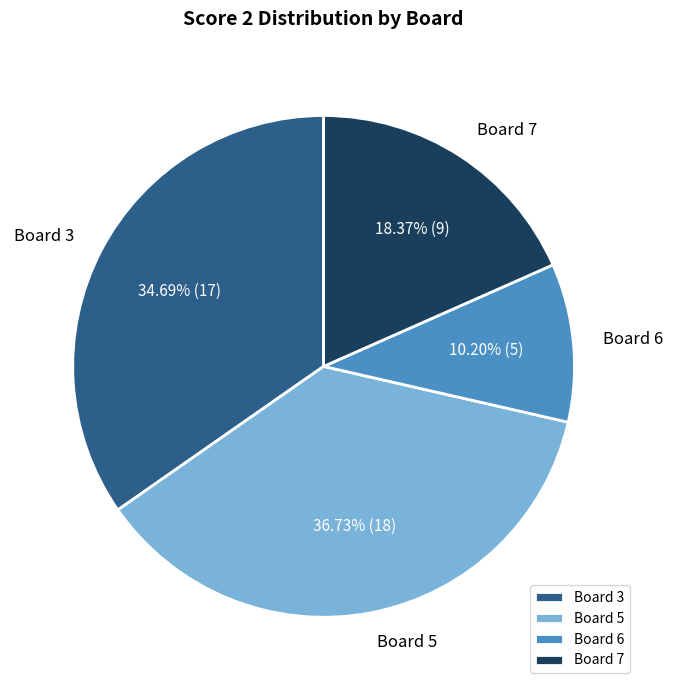

Is Board 5 the majority of the pie?

No